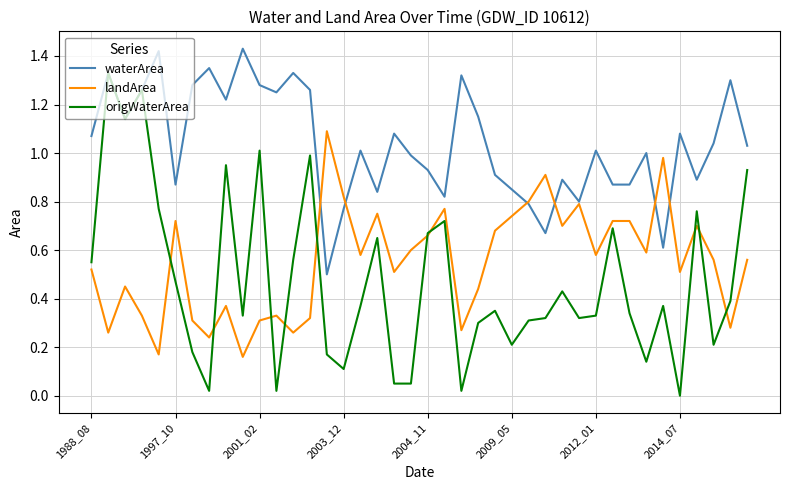

What are all the series names shown in the legend?

waterArea, landArea, origWaterArea